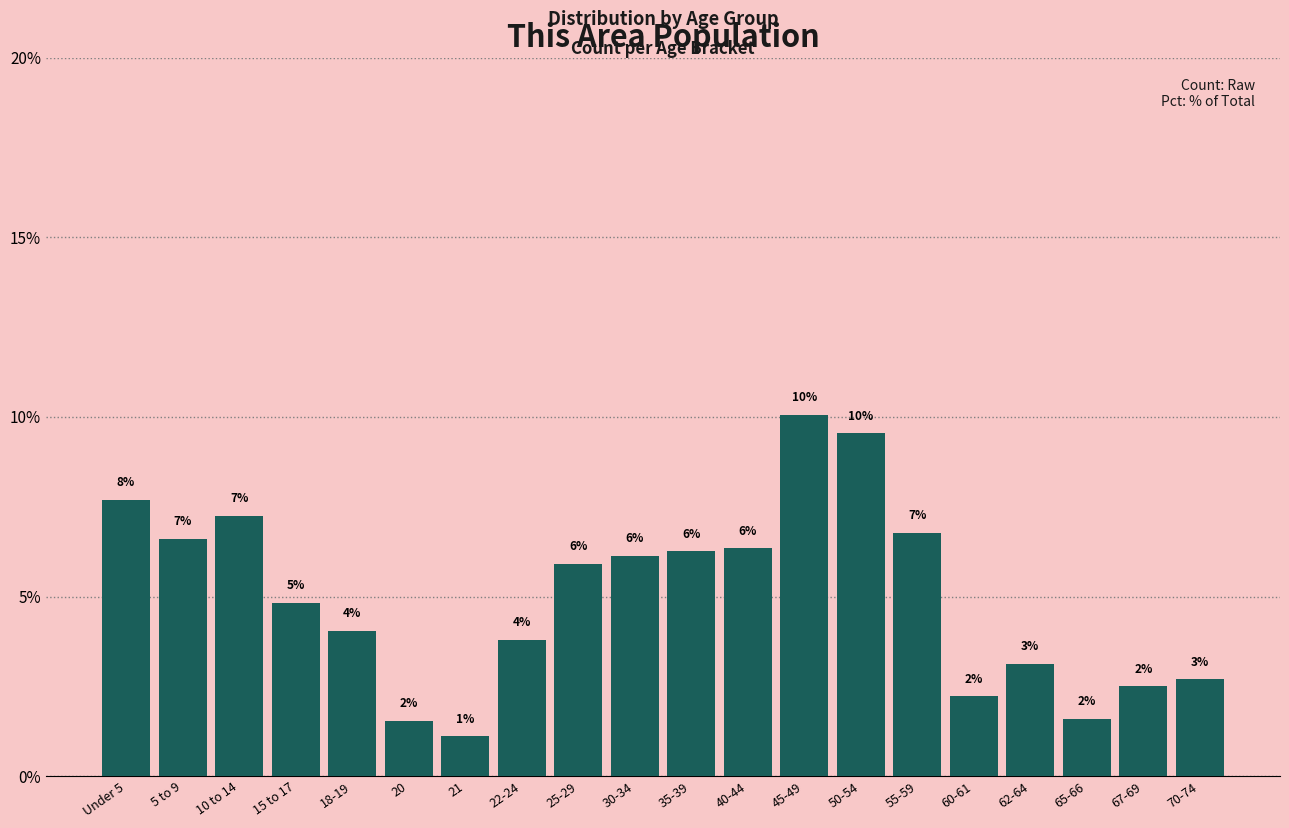

How many bars are there in total?

20